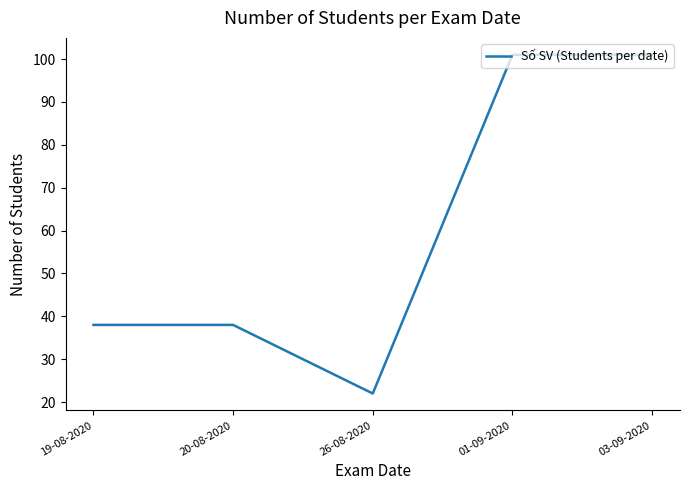

What is the sum of the values at 19-08-2020 and 20-08-2020?

76